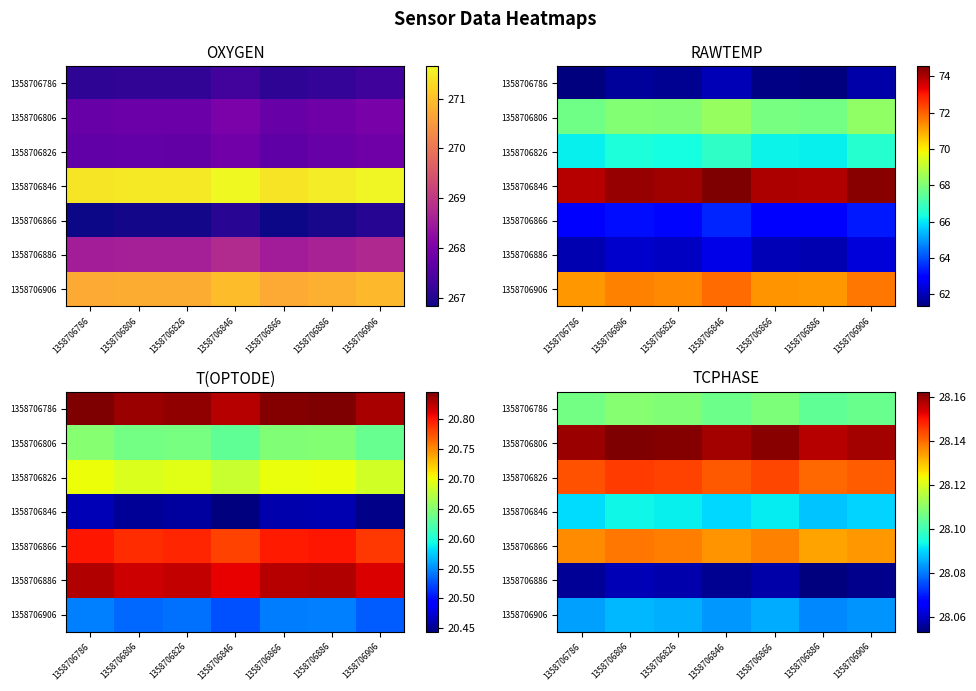

At 1358706806, list the series in order from largest to smallest.

1358706806, 1358706826, 1358706866, 1358706786, 1358706846, 1358706906, 1358706886